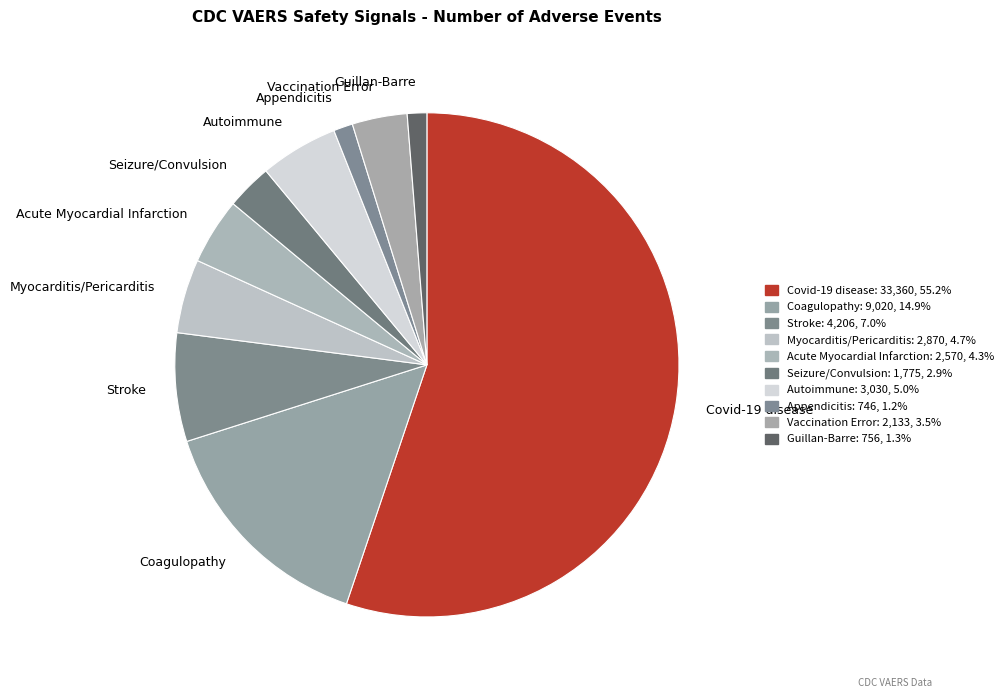

Which category accounts for the majority?

Covid-19 disease